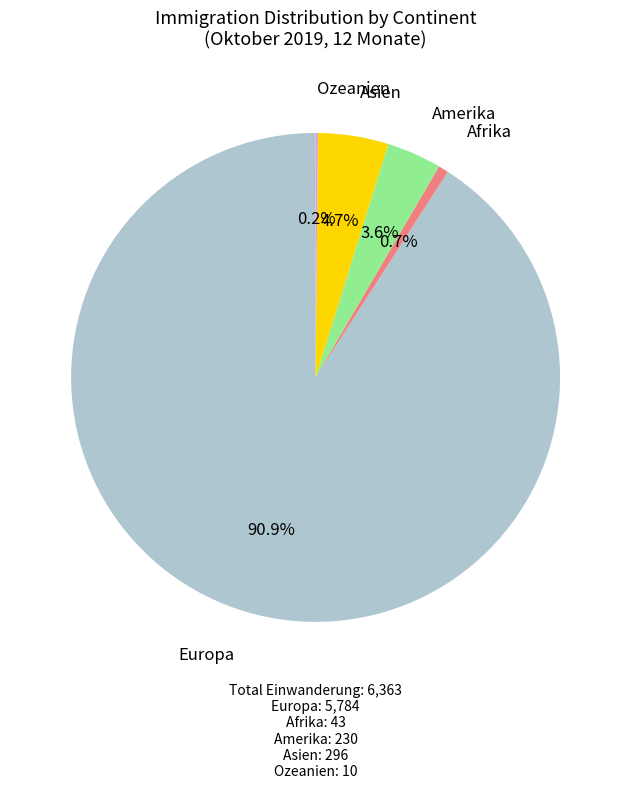

To the nearest percent, what is the average slice percentage?

20%